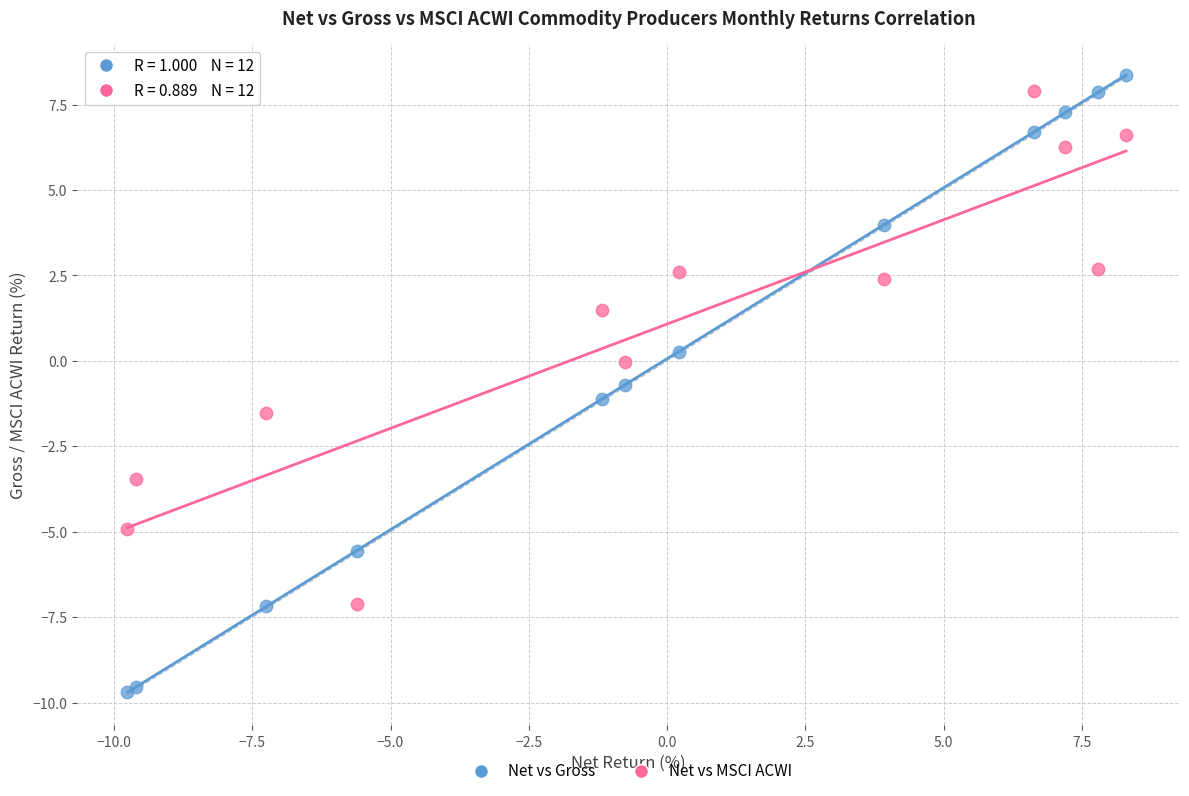

Which series contains the lowest Y value?

Net vs Gross